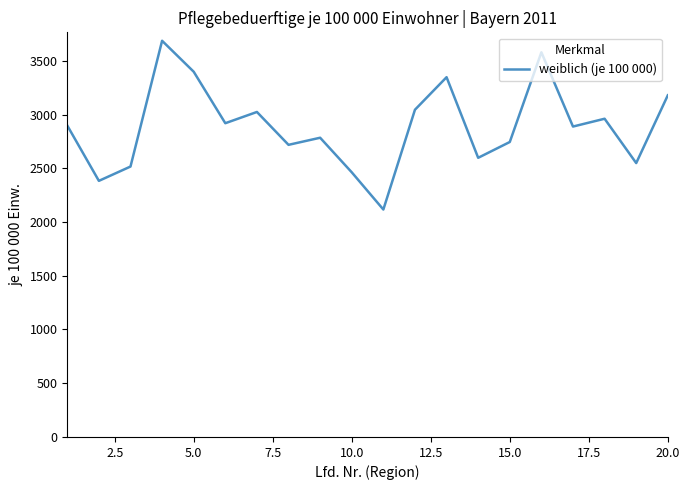

What is the difference between the maximum and minimum values?

1570.2